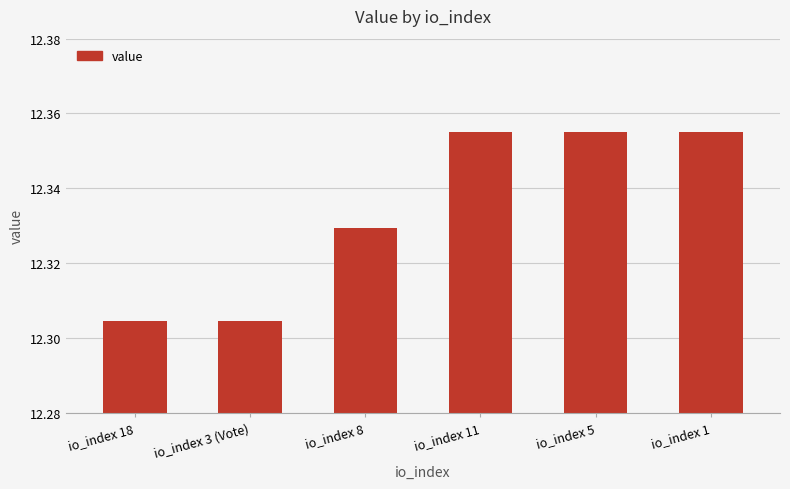

Which has a higher value, io_index 1 or io_index 3 (Vote)?

io_index 1